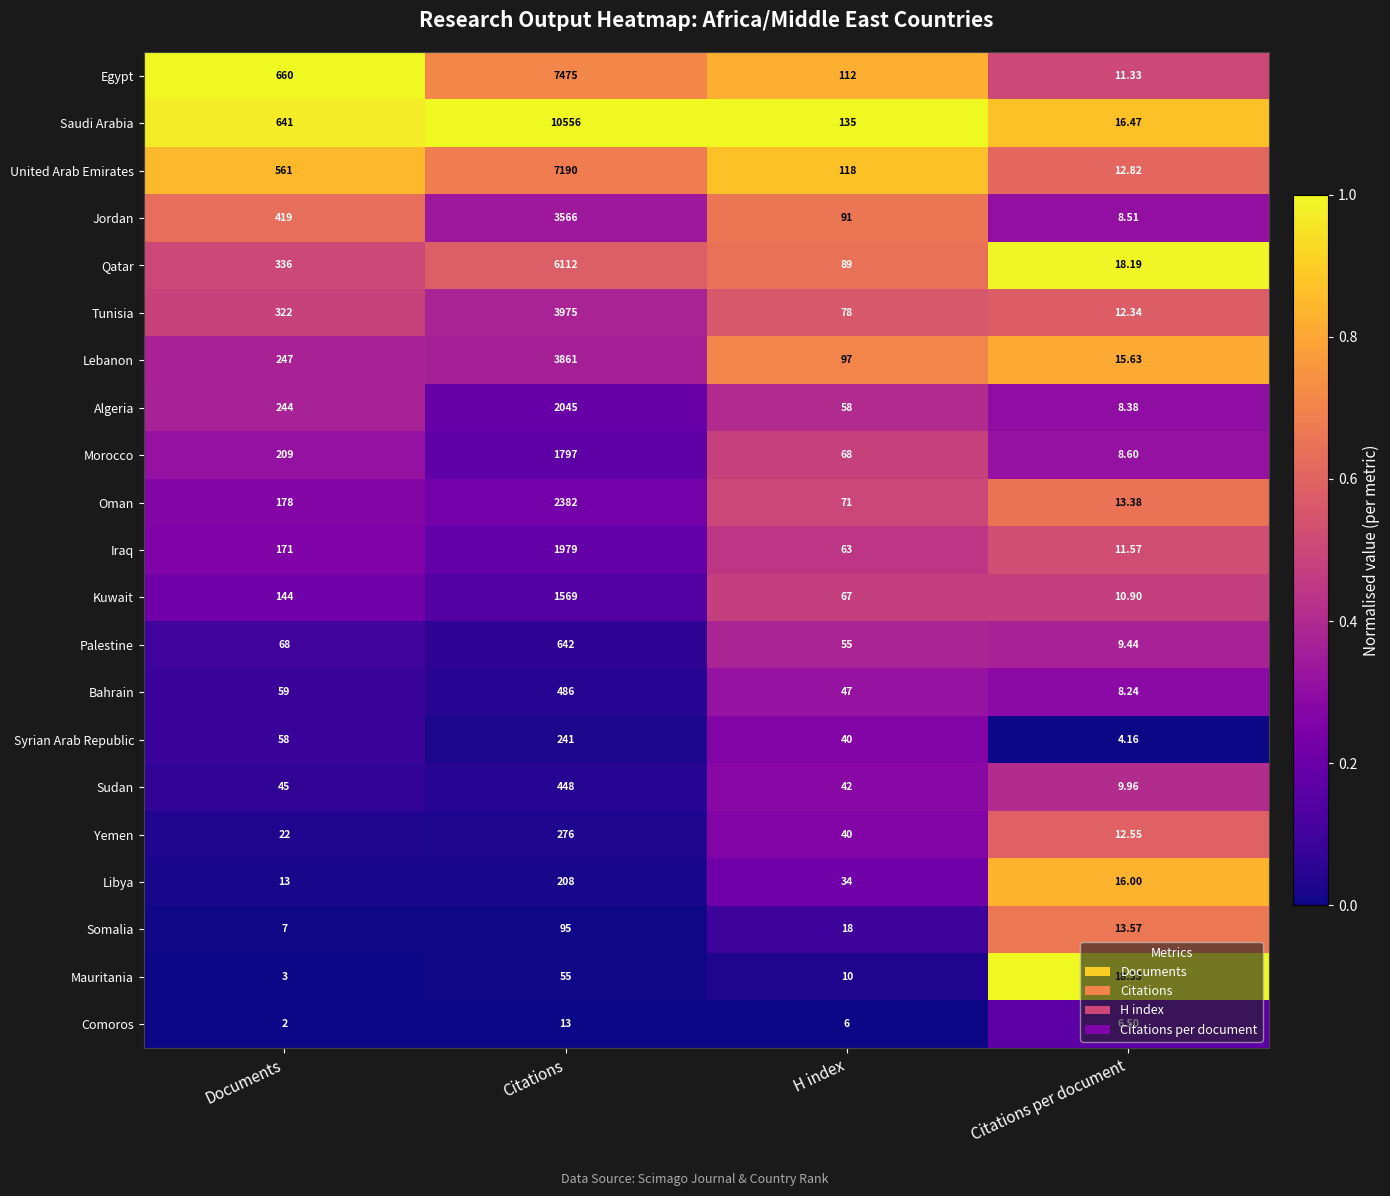

At which label is Morocco closest to 902?

Documents